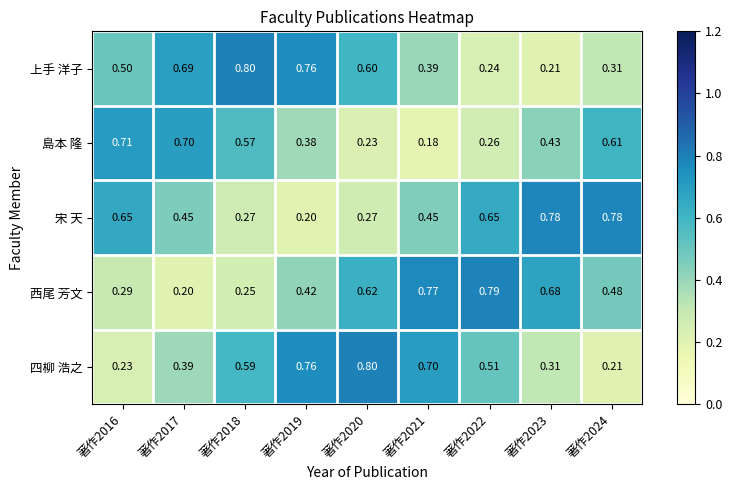

Is the value of 島本 隆 at 著作2023 greater than the value of 宋 天 at 著作2022?

No